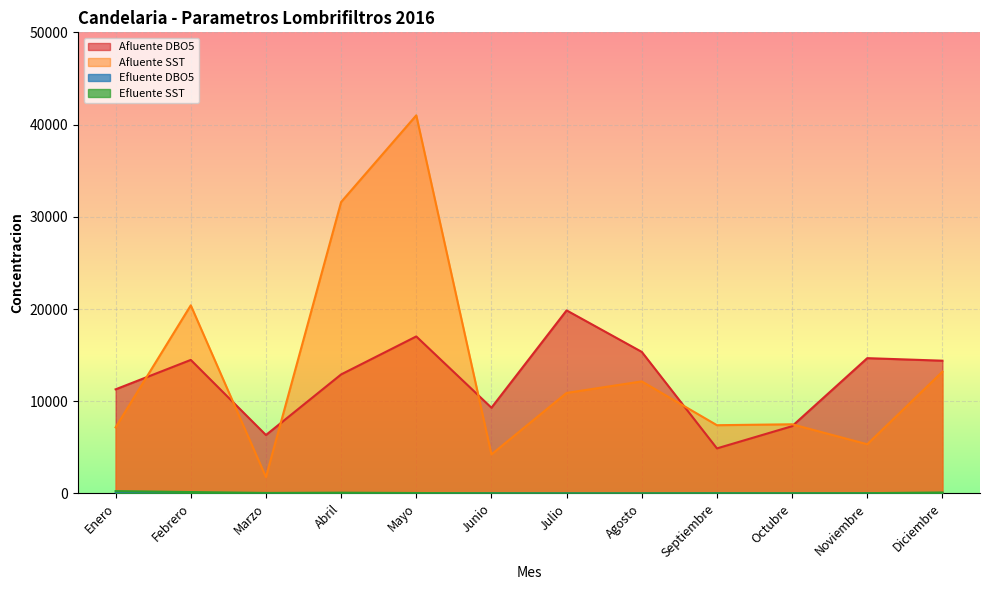

What is the smallest value displayed?

9.0